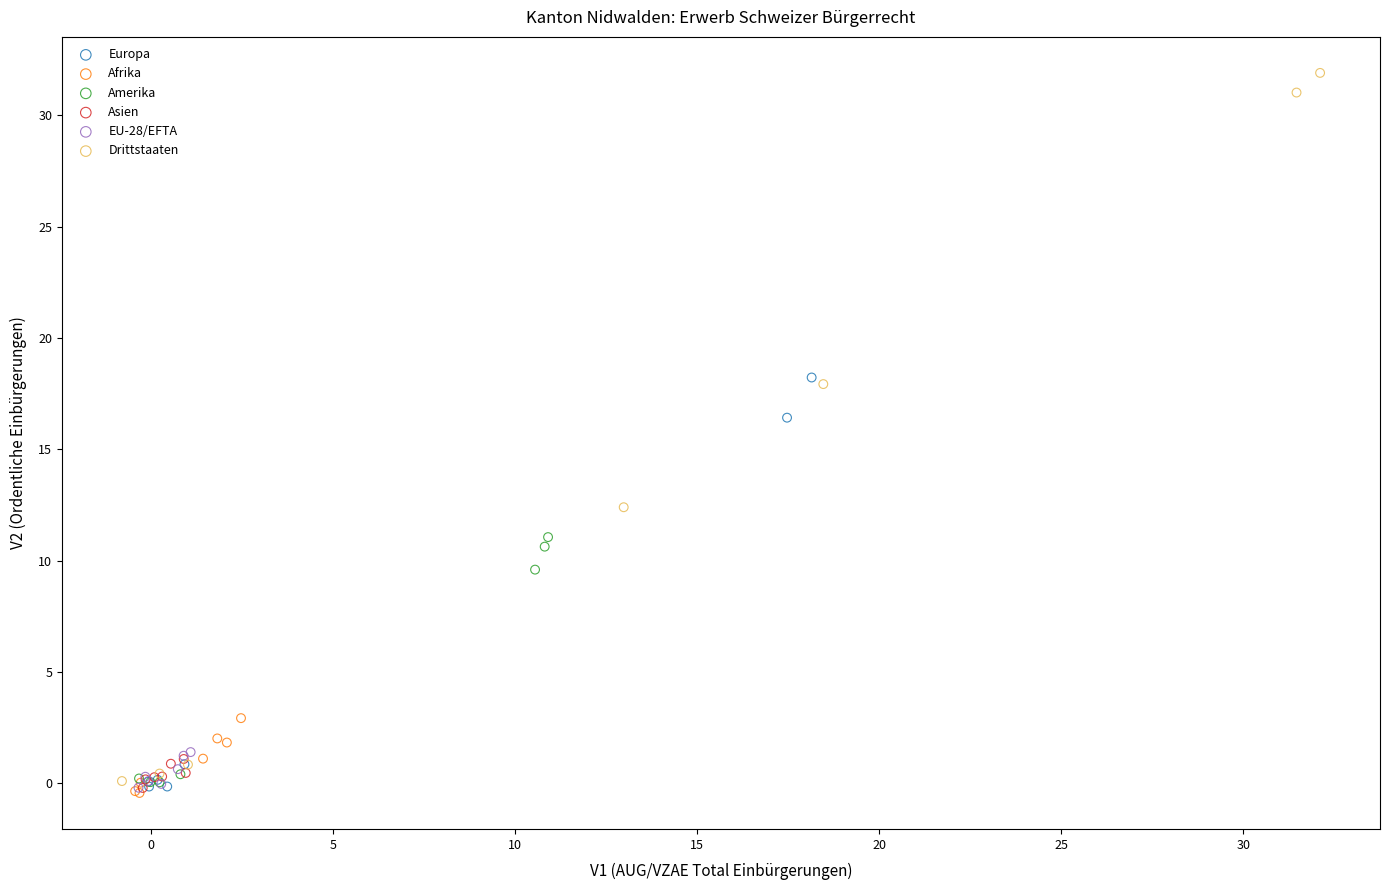

Which series contains the highest Y value?

Drittstaaten